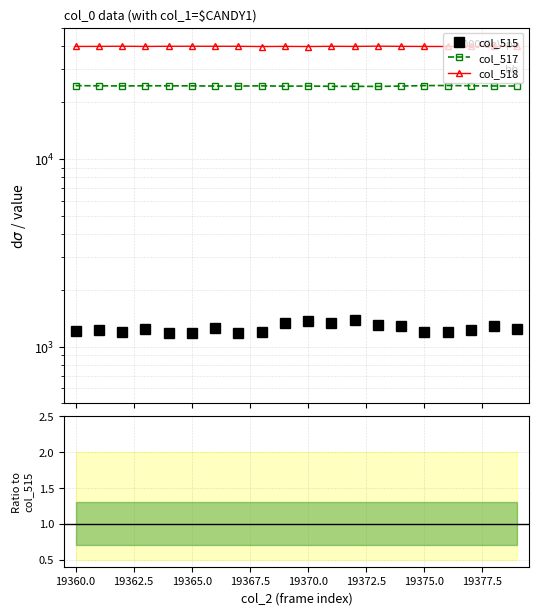

What is the greatest value displayed?

39882.0